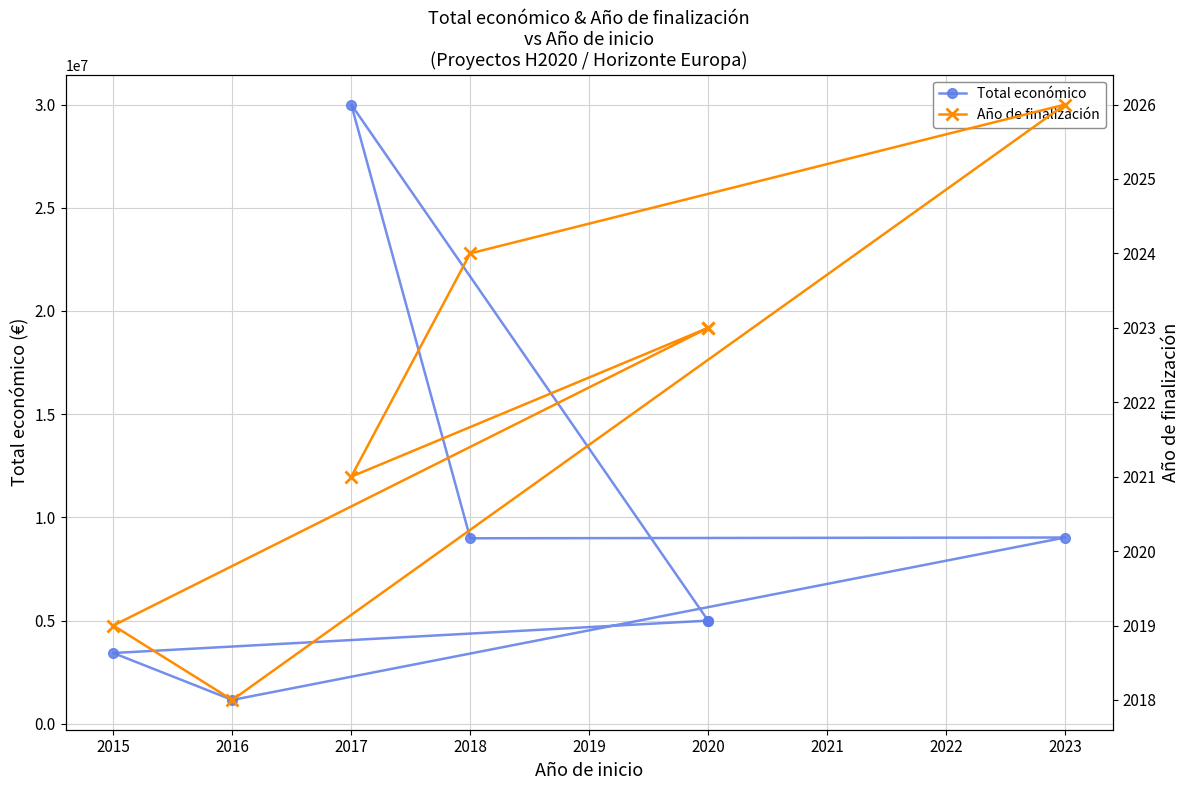

How many lines are shown in the chart?

2